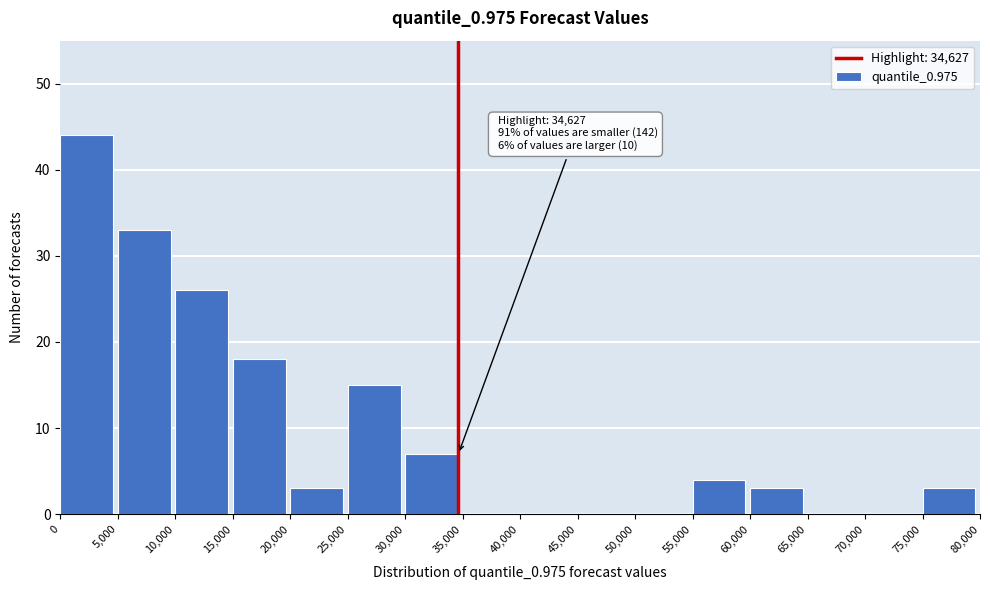

Over which range of the x-axis is the bar tallest?

0 to 5,000